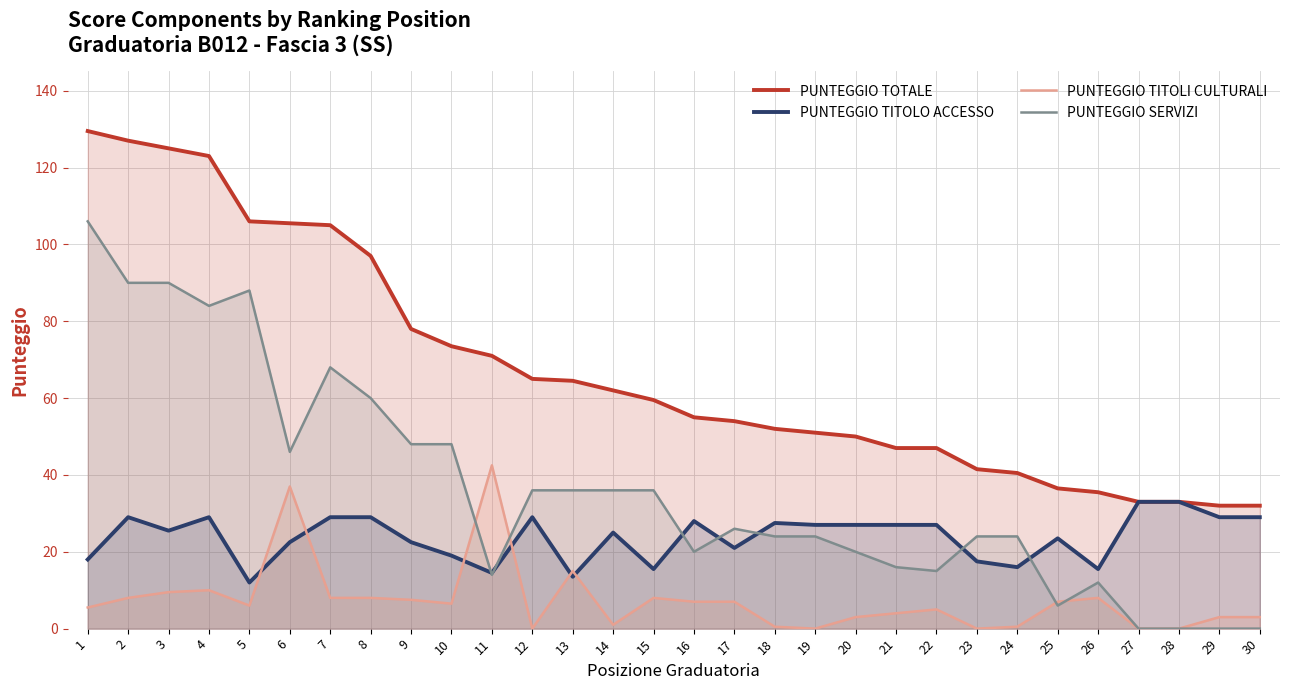

Where do PUNTEGGIO TITOLI CULTURALI and PUNTEGGIO TITOLO ACCESSO first cross each other?

5 and 6